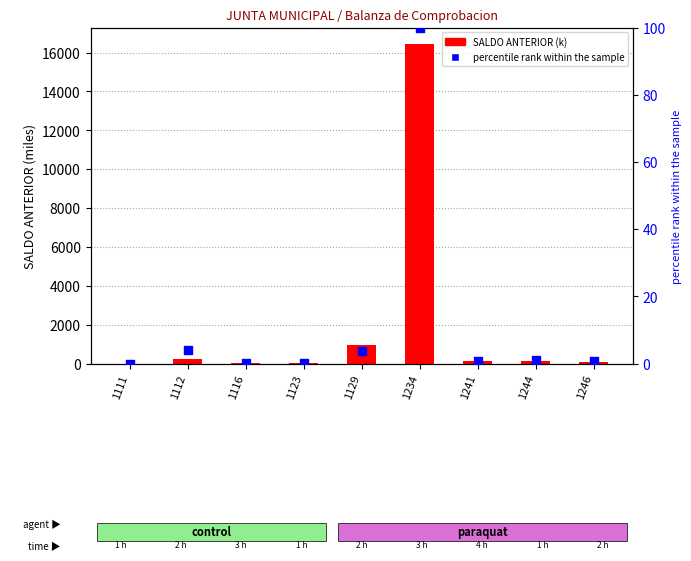

Which series reaches the minimum Y coordinate?

percentile rank within the sample